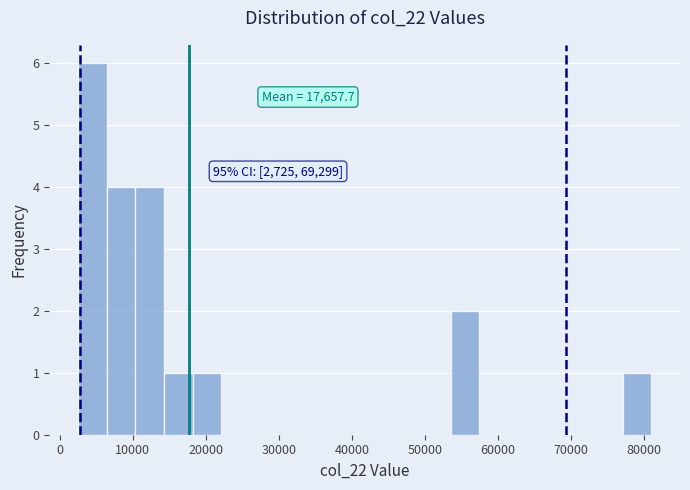

Read against the x-axis, roughly where is the centre of the tallest bar?

4000